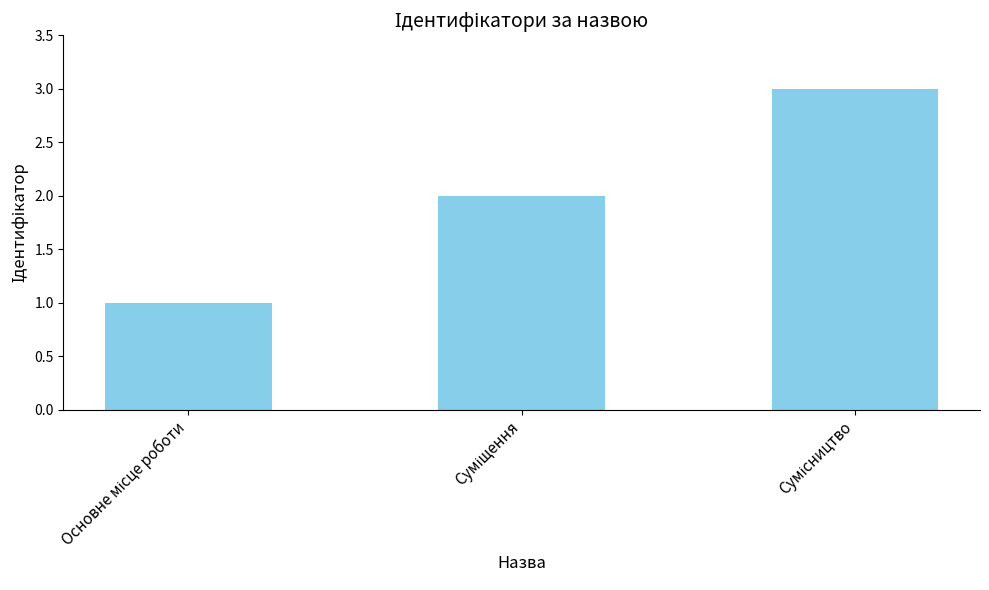

What is the difference between the maximum and minimum values?

2